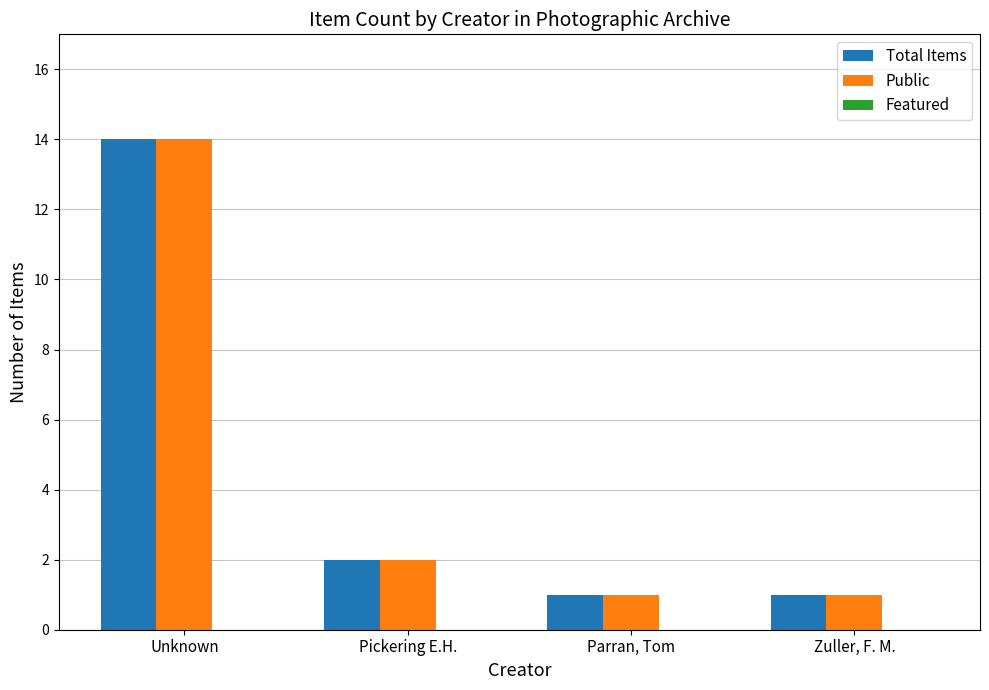

What is the greatest value displayed?

14